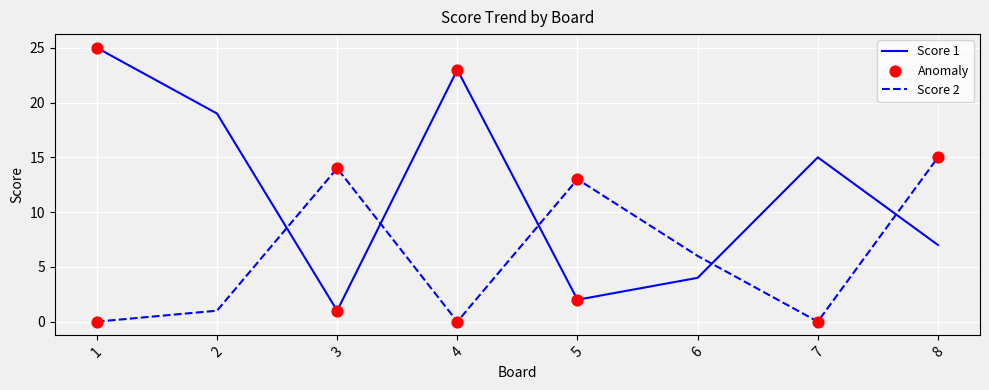

Which series has the largest total across all categories?

Score 1